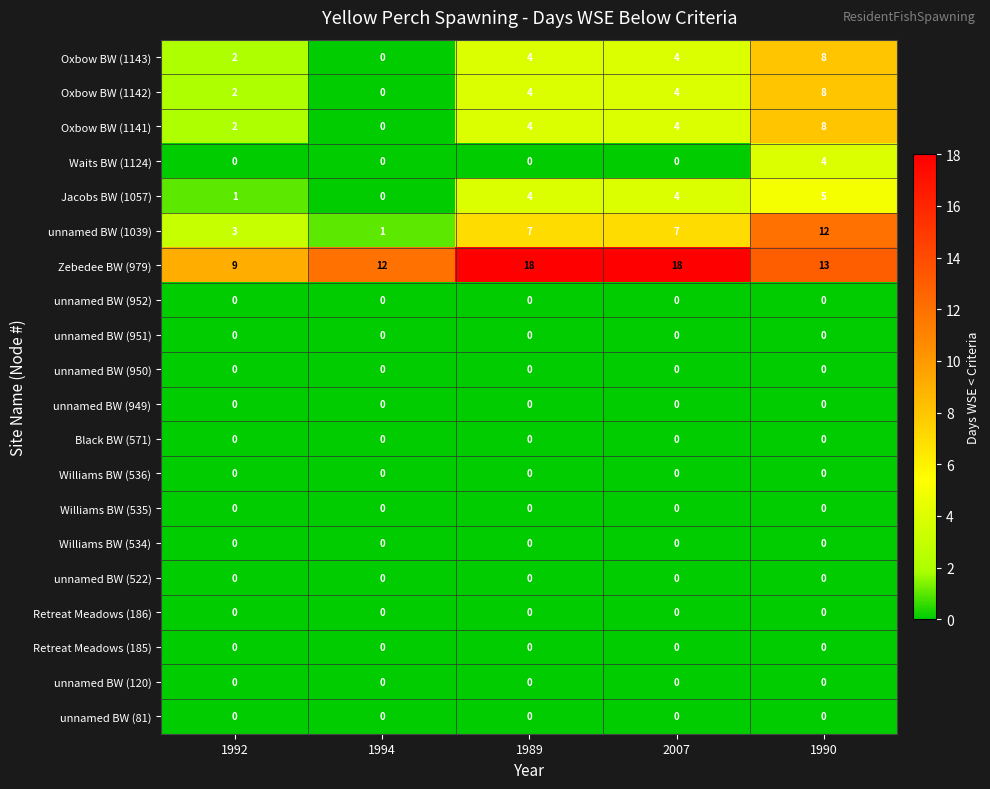

What is the difference between the Oxbow BW (1142) values at 2007 and 1994?

4